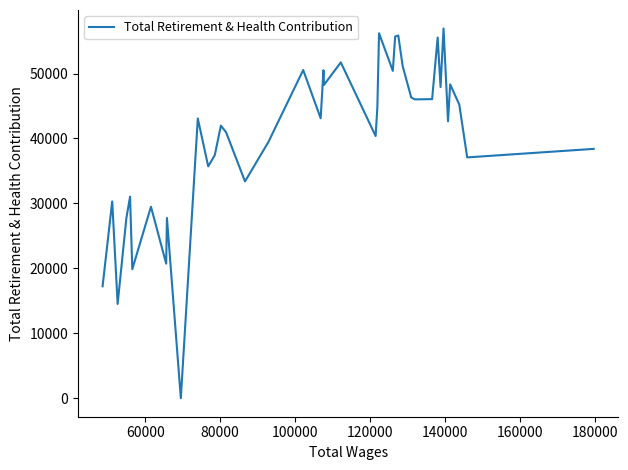

How many points are higher than both their immediate neighbors (excluding endpoints)?

14